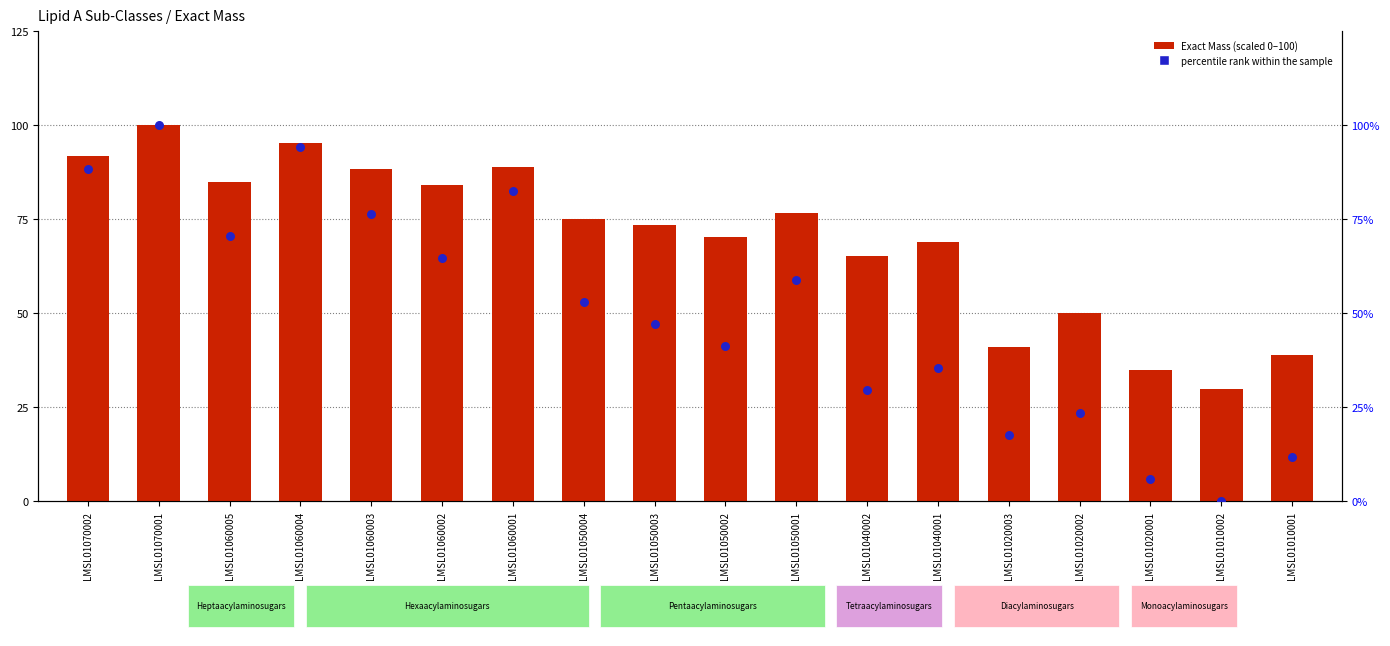

Which series reaches the minimum Y coordinate?

percentile rank within the sample